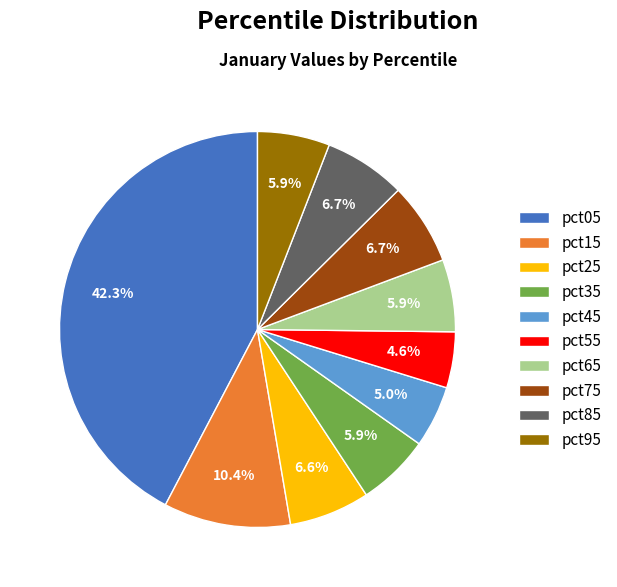

Count the number of slices in the pie.

10